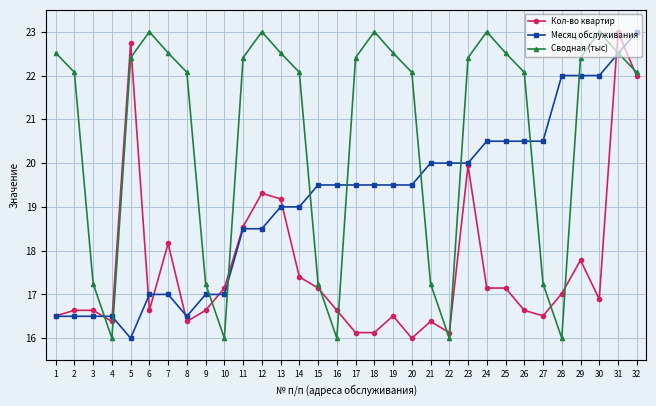

Which series has the largest total across all categories?

Сводная (тыс)